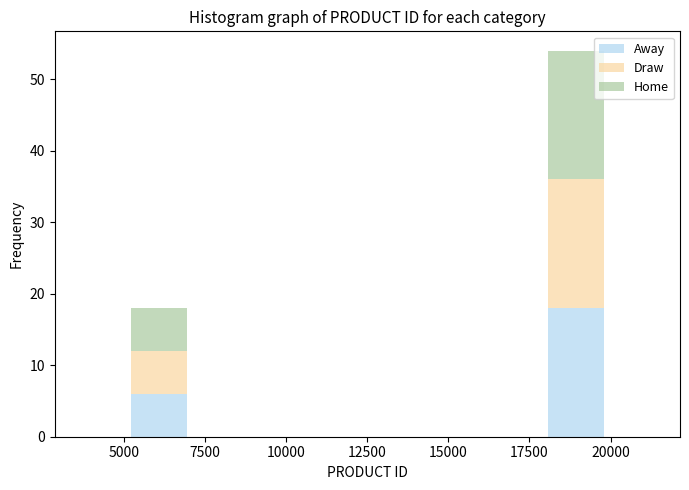

Which range on the x-axis has the tallest stacked bar (by total height)?

18000 to 20000